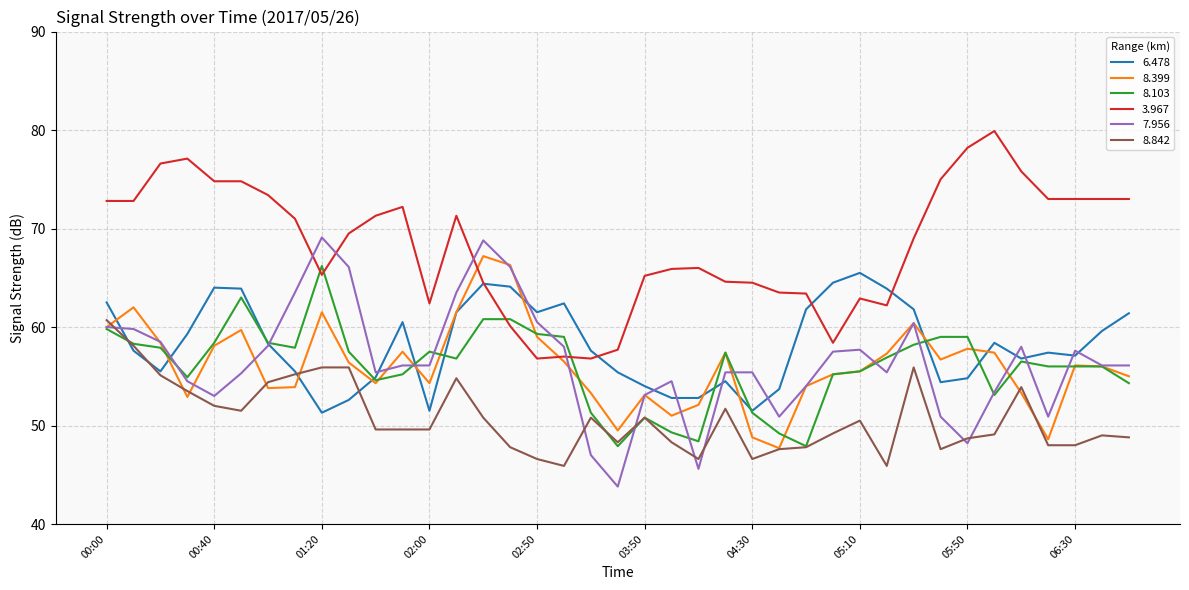

What is the minimum value for 8.842?

45.9